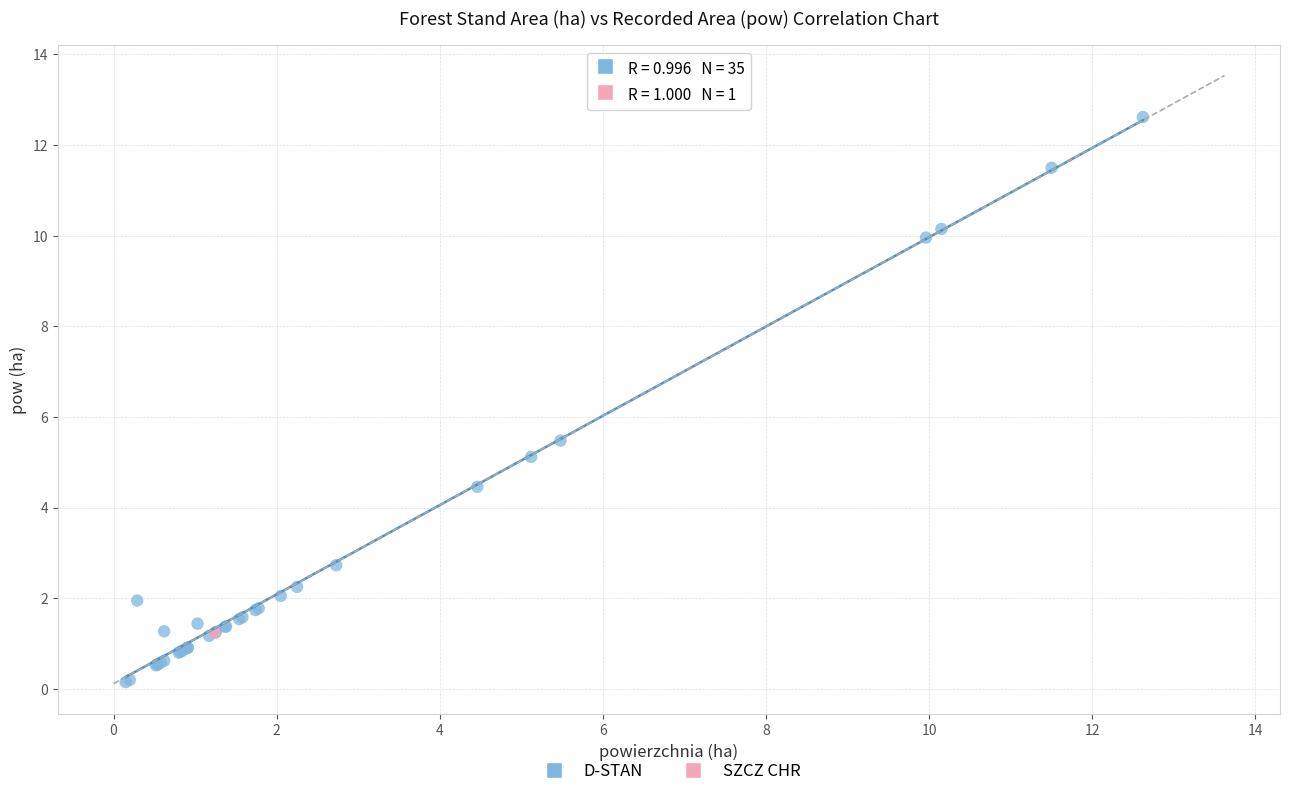

What are all the series names shown in the legend?

D-STAN, SZCZ CHR